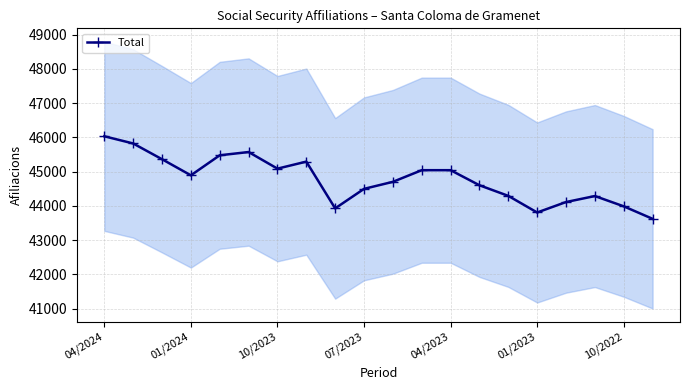

What position from the left is 16?

17